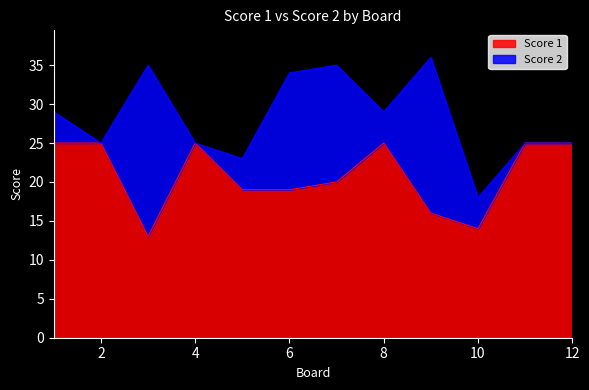

At which label is the value closest to 19?

5